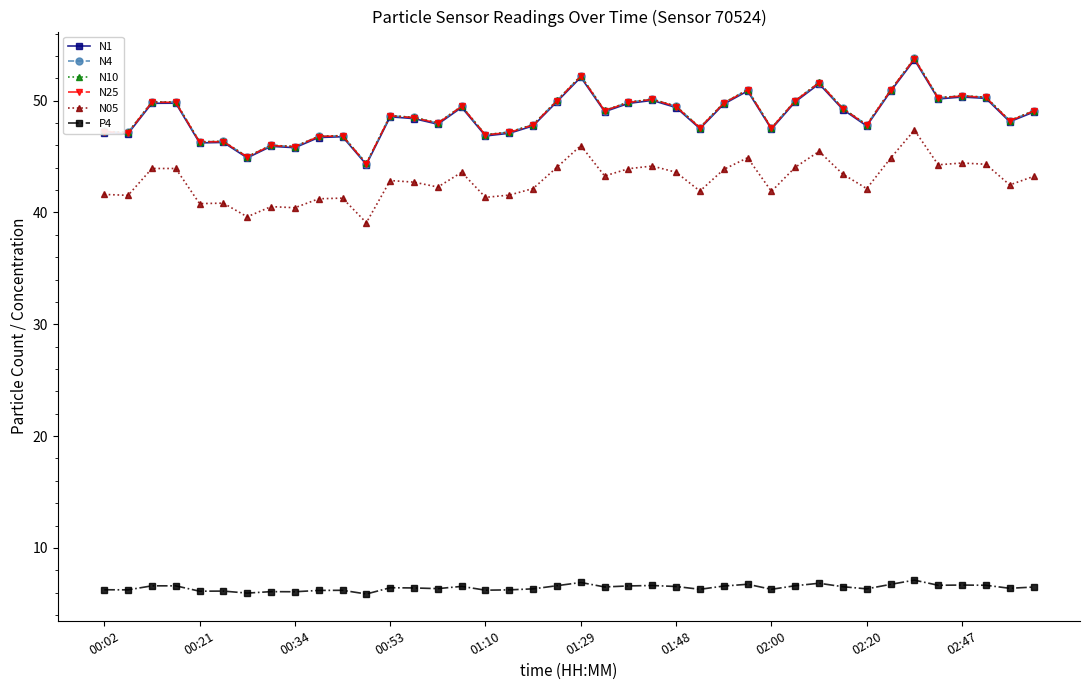

What is the value of the P4 point at the 10th from the left?

6.2